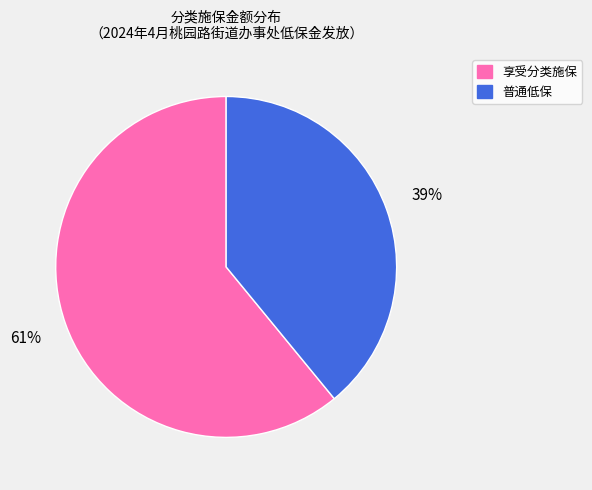

Count the number of slices in the pie.

2